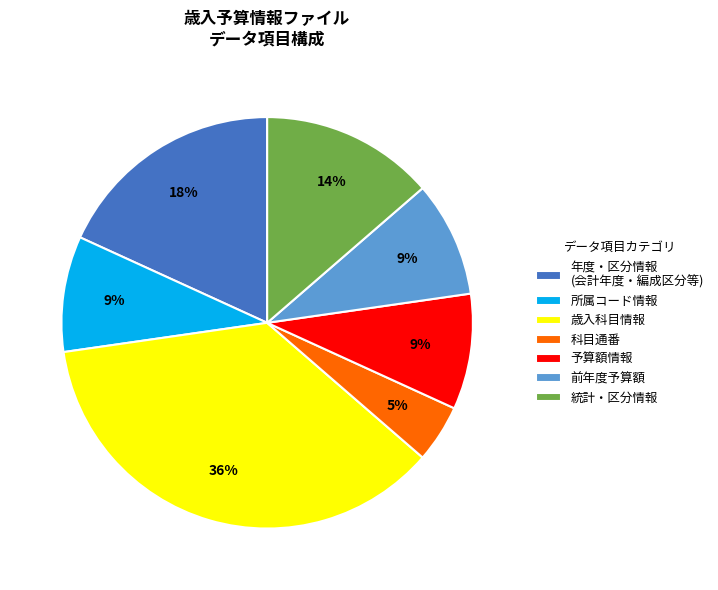

To the nearest percent, what is the average slice percentage?

14%